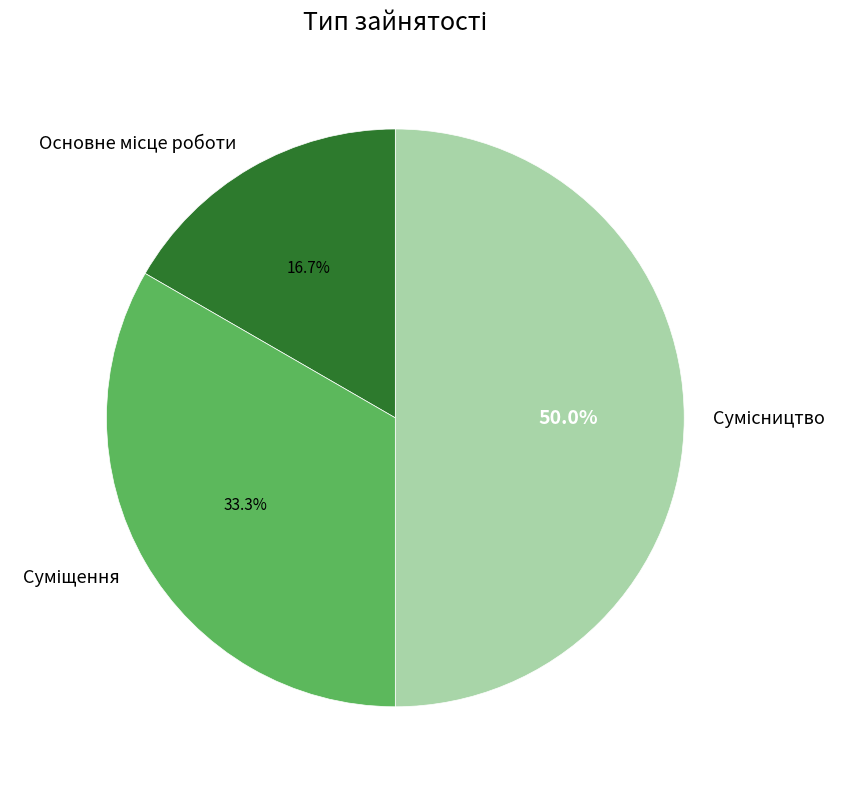

Count the number of slices in the pie.

3